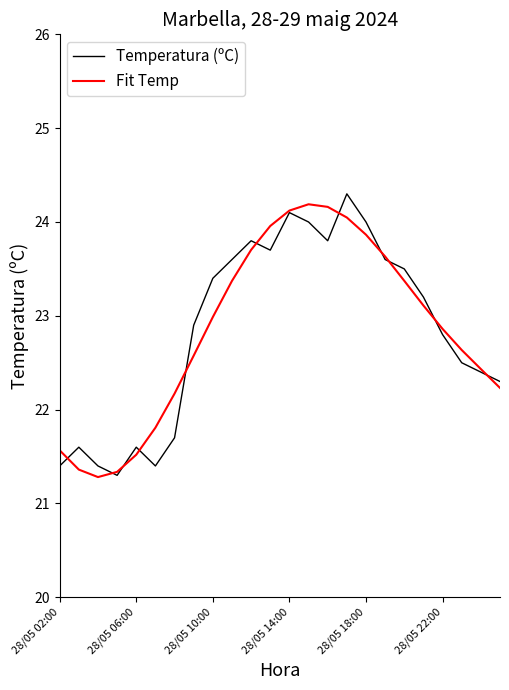

What is the maximum value shown in the chart?

24.3